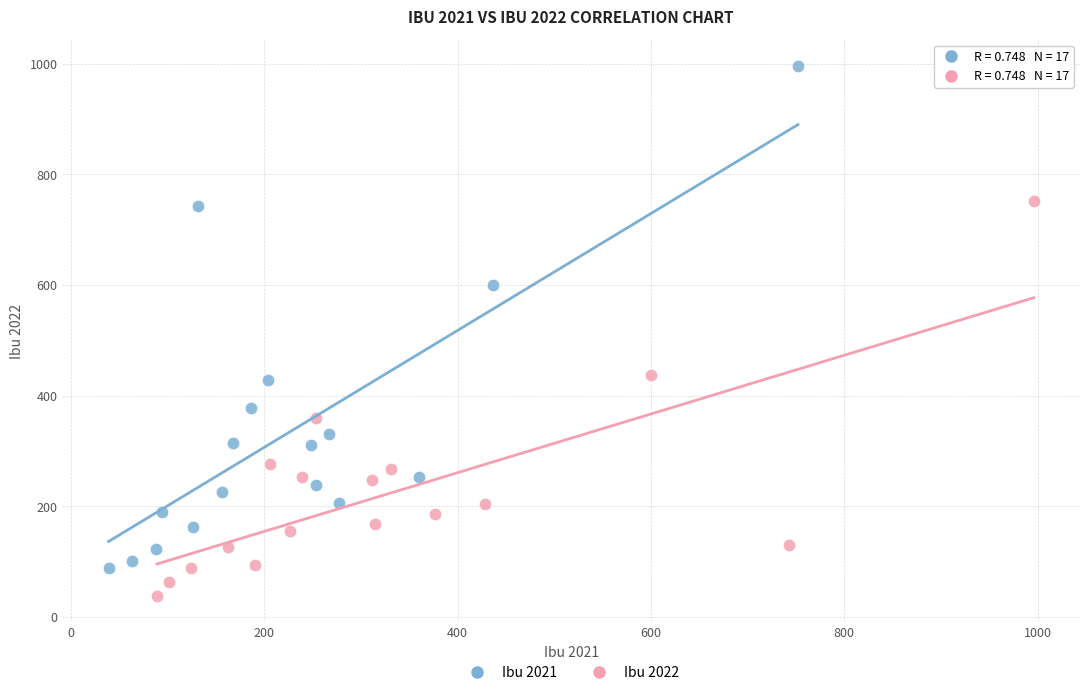

Which series has the widest spread of Y values?

Ibu 2021